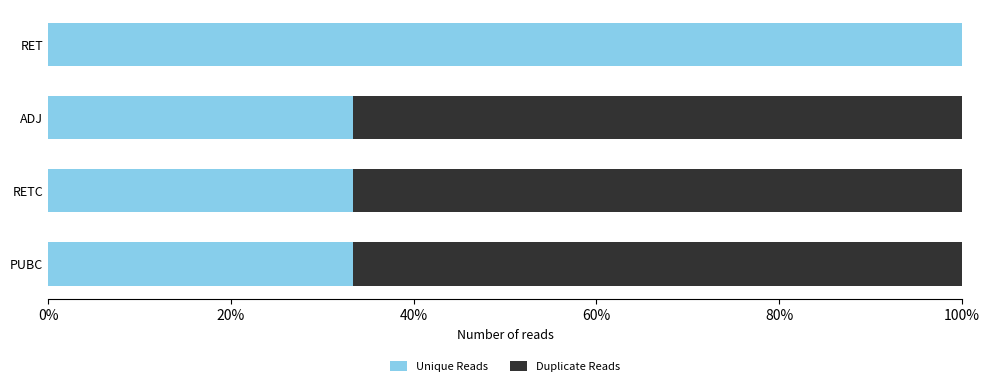

What is the sum of the Unique Reads values at RET and PUBC?

133.3